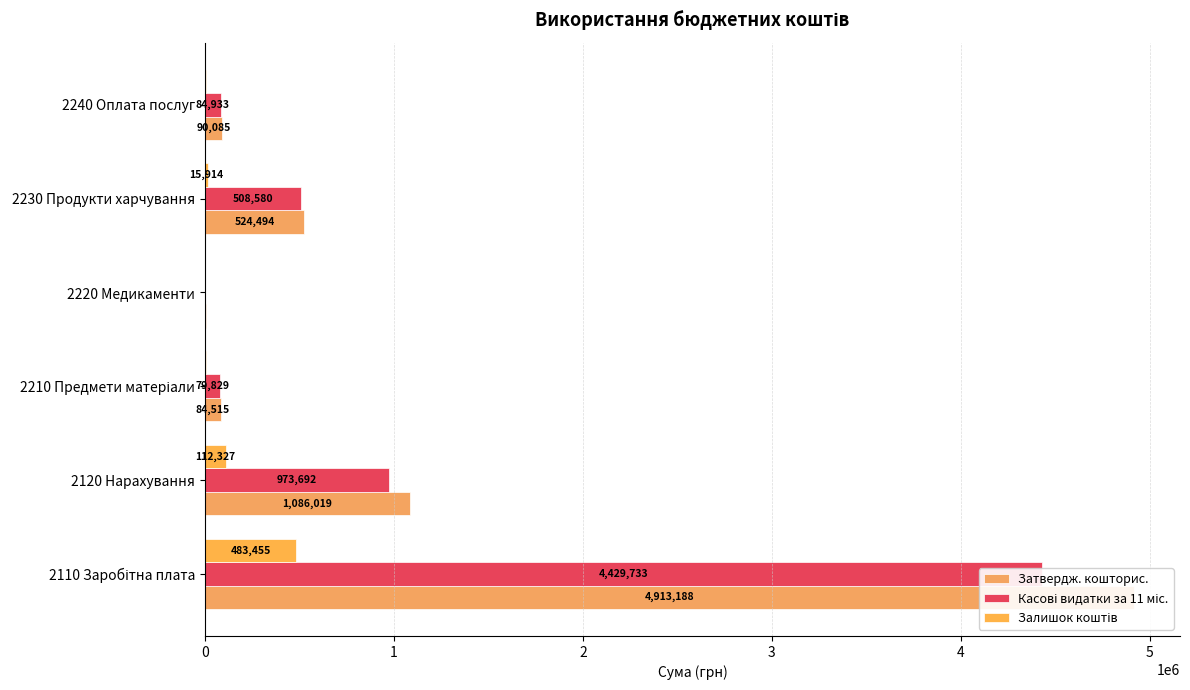

Is the value of Залишок коштів at 1 greater than the value of Затвердж. кошторис. at 4?

No